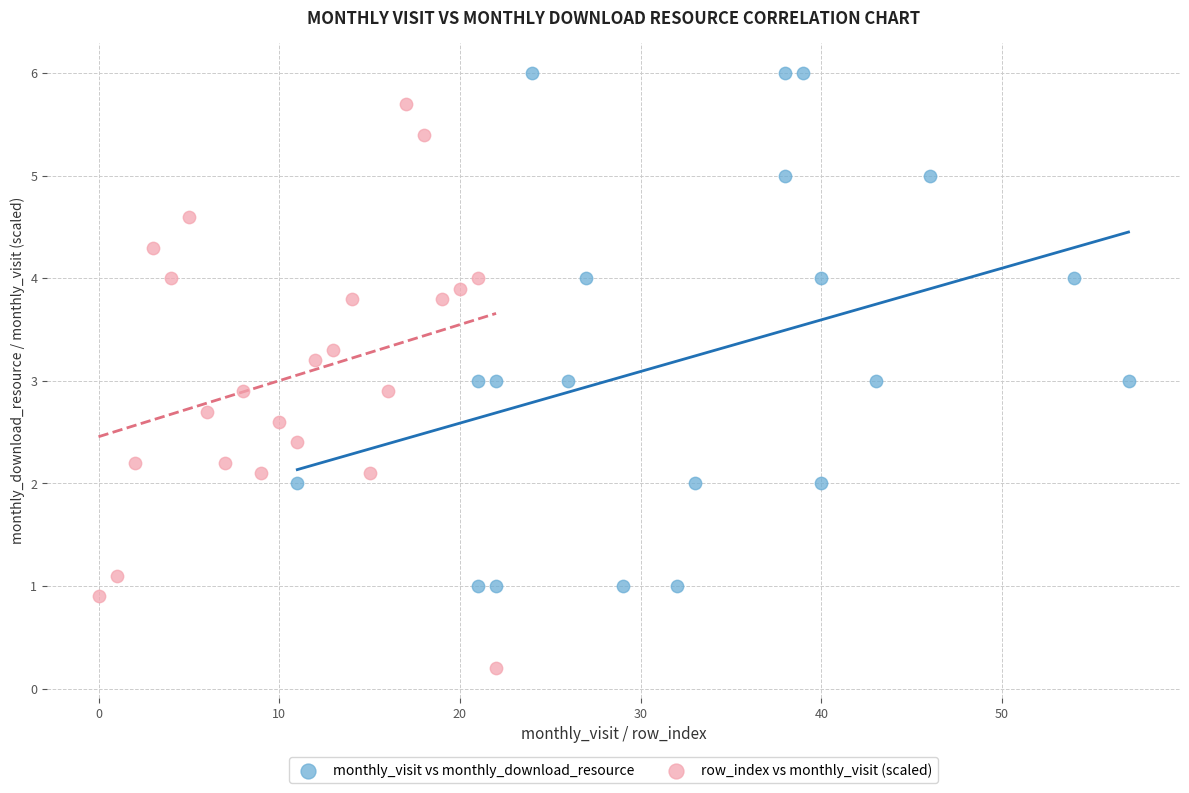

Which series contains the lowest Y value?

row_index vs monthly_visit (scaled)